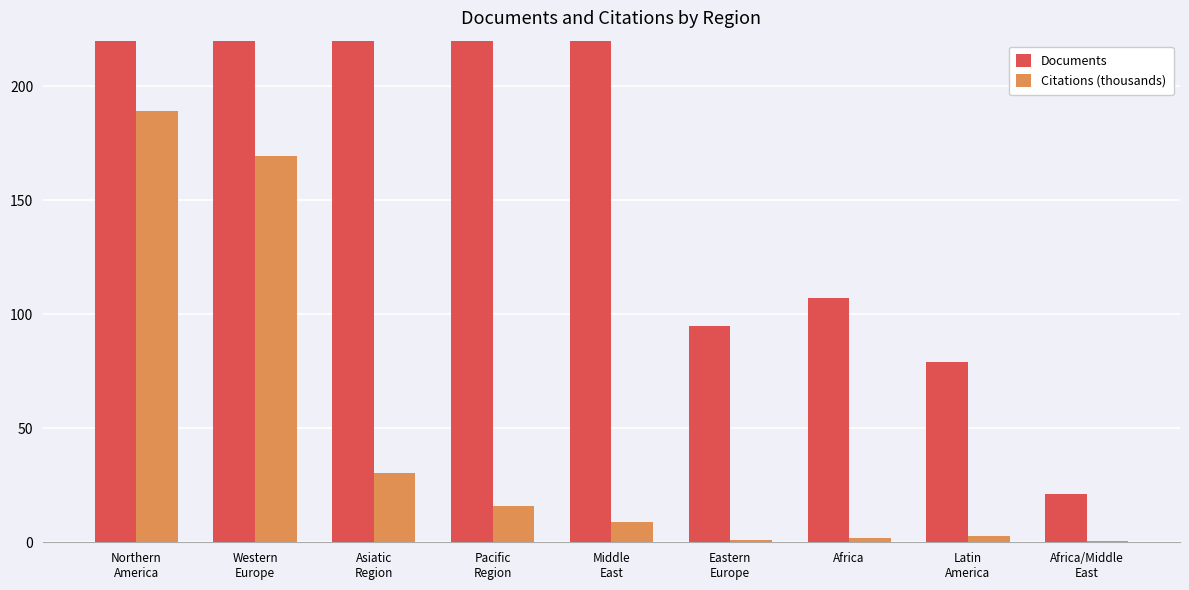

How many groups of bars are there?

9